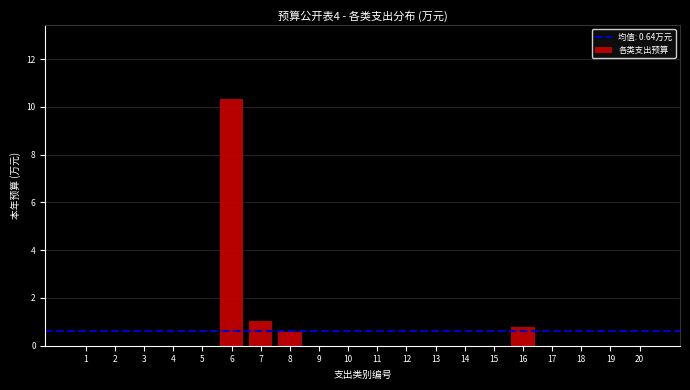

Reading right to left, list all the values displayed in this chart.

20=0.0	19=0.0	18=0.0	17=0.0	16=0.8	15=0.0	14=0.0	13=0.0	12=0.0	11=0.0	10=0.0	9=0.0	8=0.6	7=1.1	6=10.3	5=0.0	4=0.0	3=0.0	2=0.0	1=0.0